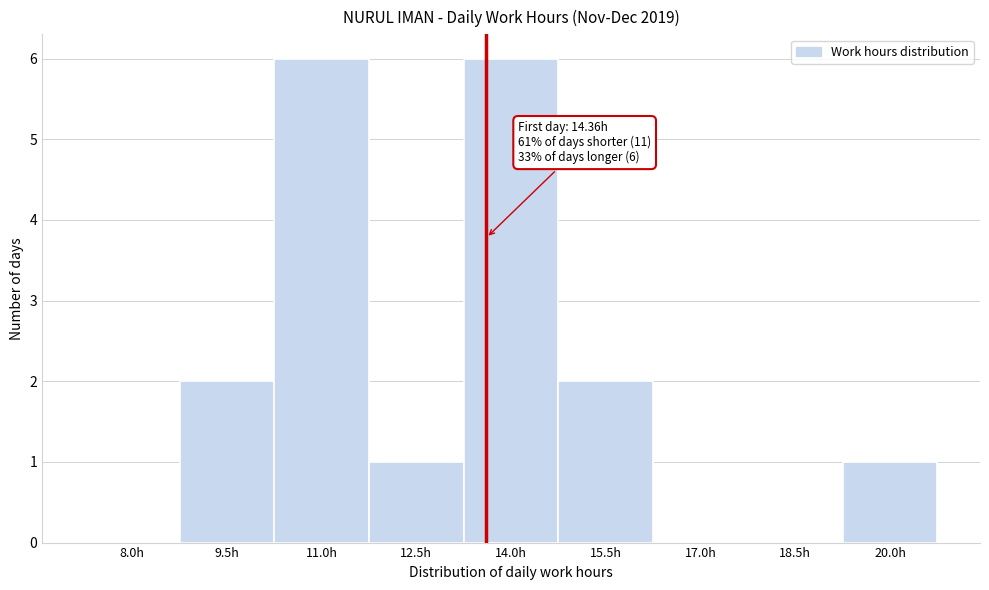

Reading left to right, list all the values displayed in this chart.

8.0h=0	9.5h=2	11.0h=6	12.5h=1	14.0h=6	15.5h=2	17.0h=0	18.5h=0	20.0h=1